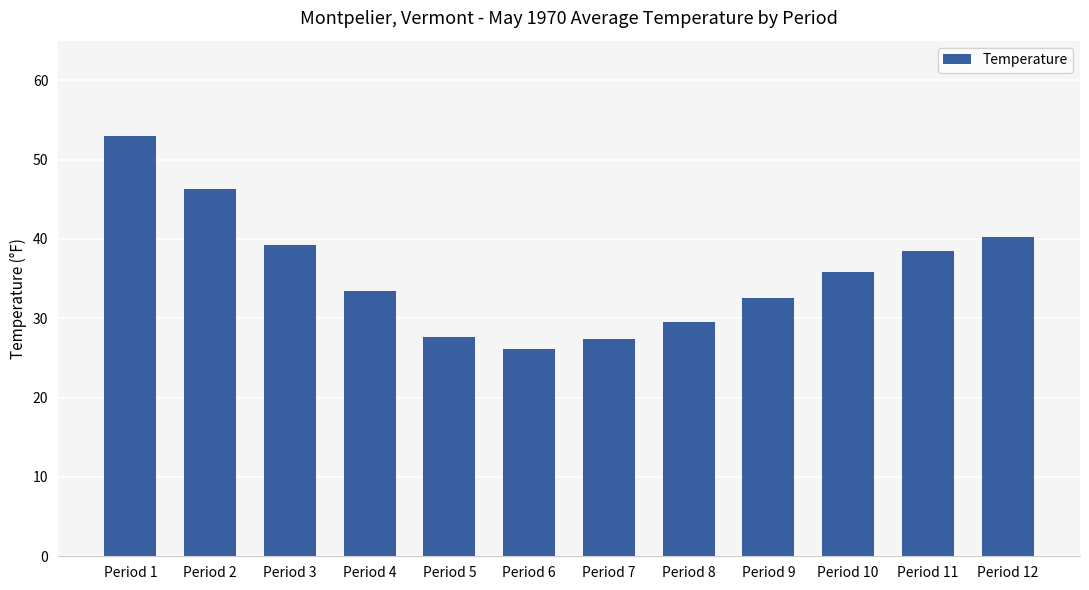

Is it true that the value at Period 5 is 27.7?

True